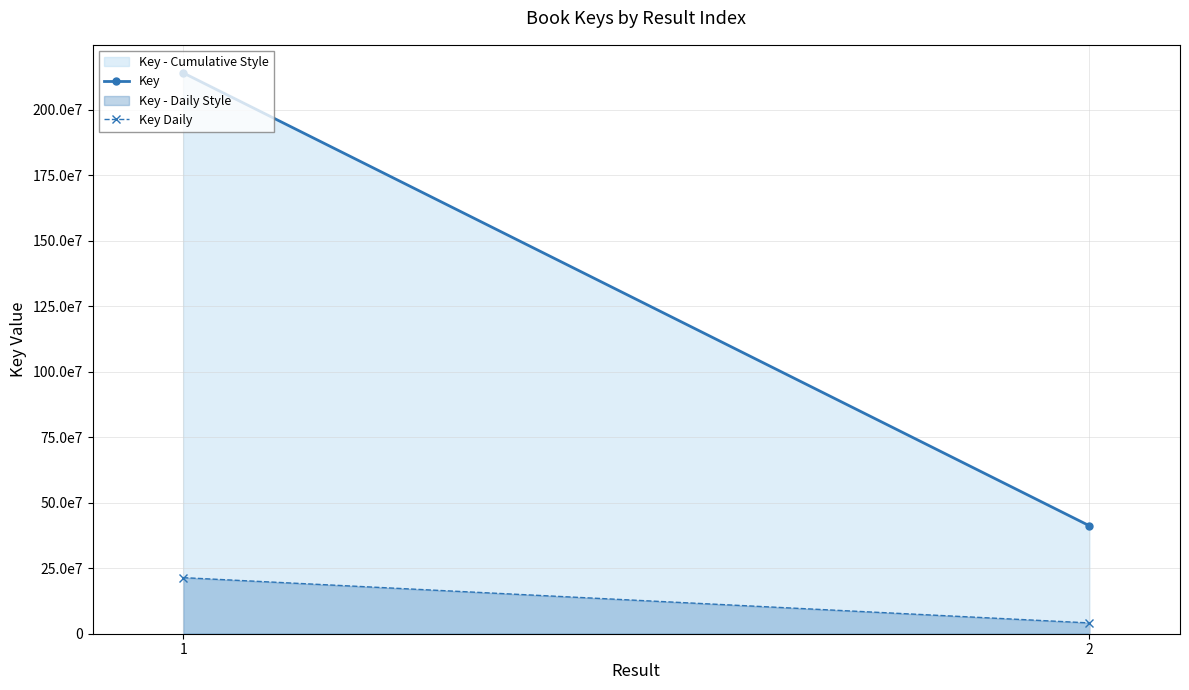

What is the sum of all Key Daily values?

255289890